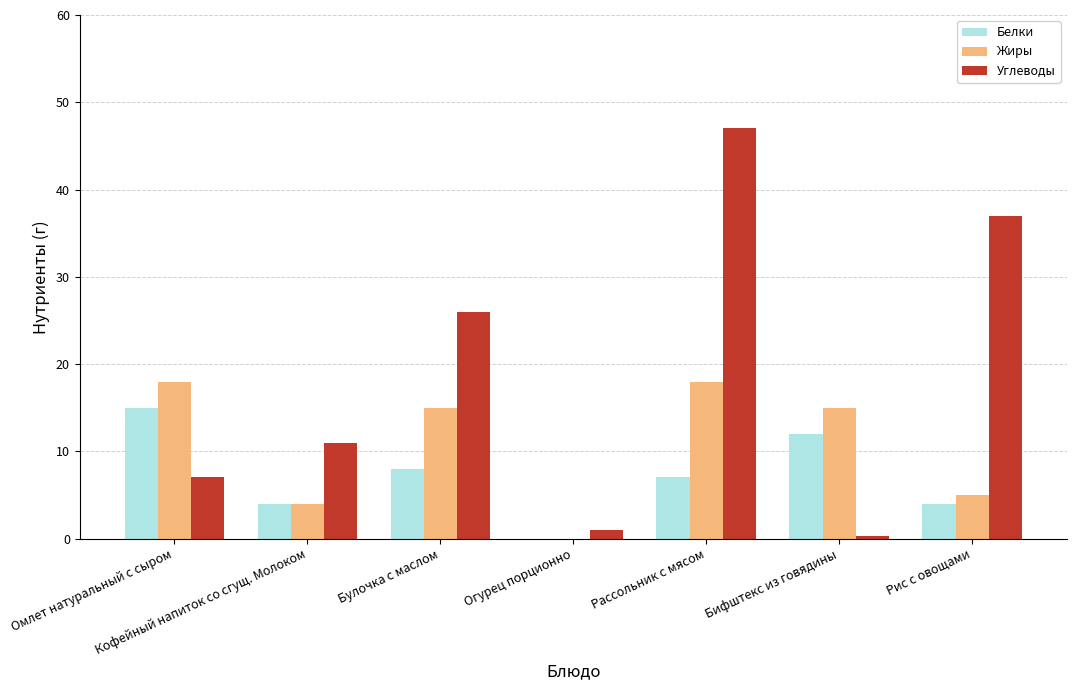

Reading right to left, transcribe all the data shown in this chart.

Белки: 4.0	12.0	7.0	0.0	8.0	4.0	15.0
Жиры: 5.0	15.0	18.0	0.0	15.0	4.0	18.0
Углеводы: 37.0	0.3	47.0	1.0	26.0	11.0	7.0